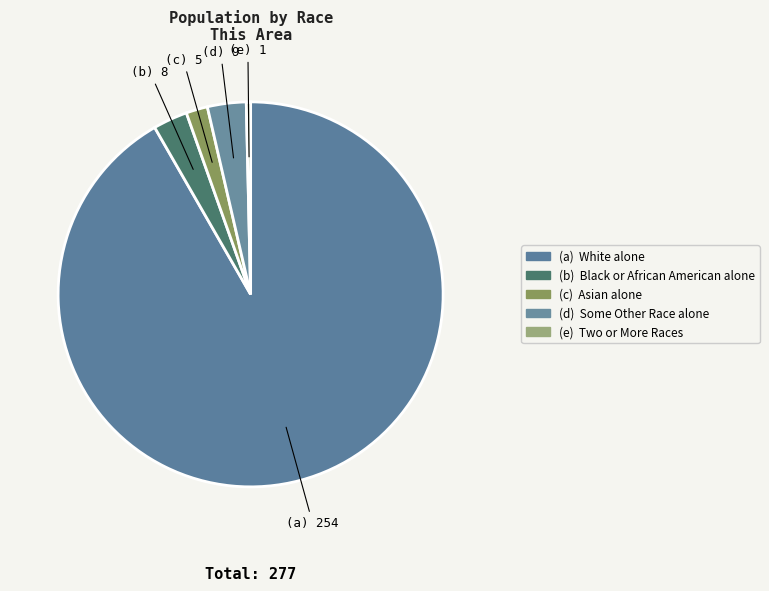

How many slices are in this pie chart?

5